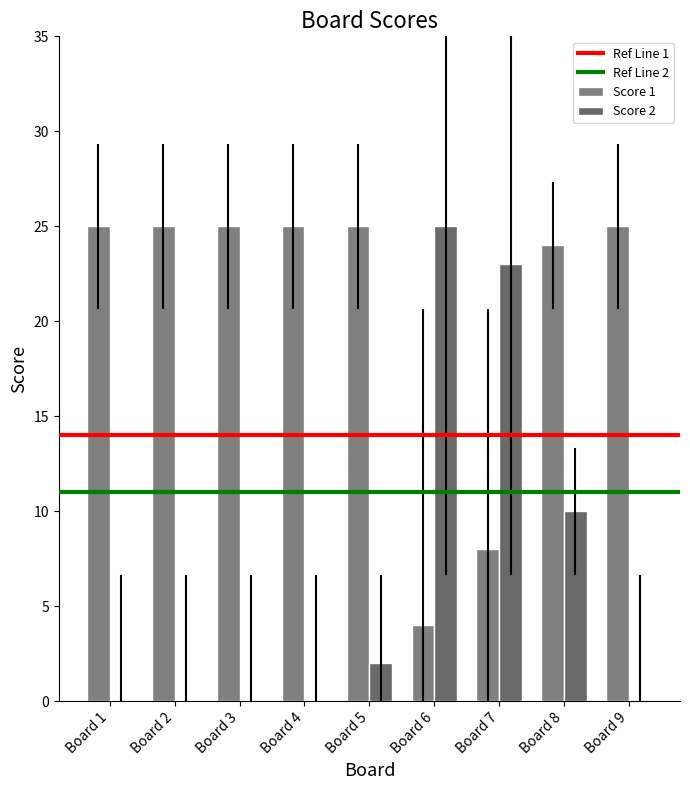

How many distinct data groups are displayed?

2